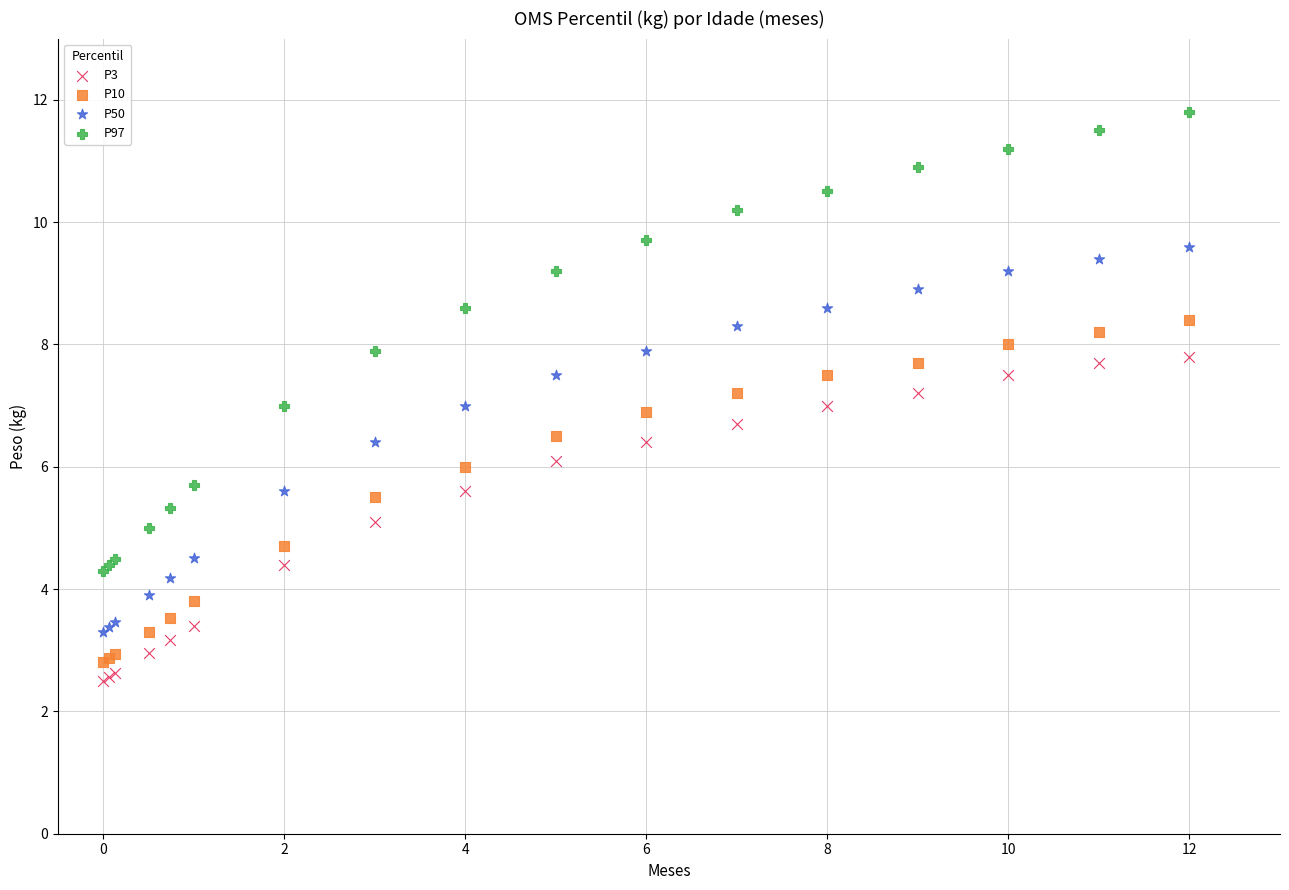

Which series has the largest Y range (max minus min)?

P97